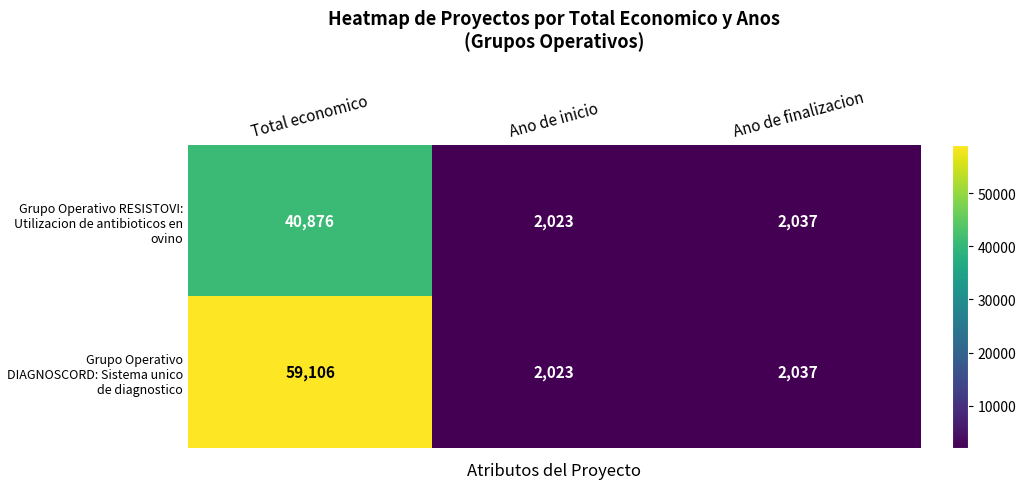

Which series has the largest total across all categories?

Grupo Operativo DIAGNOSCORD: Sistema unico de diagnostico